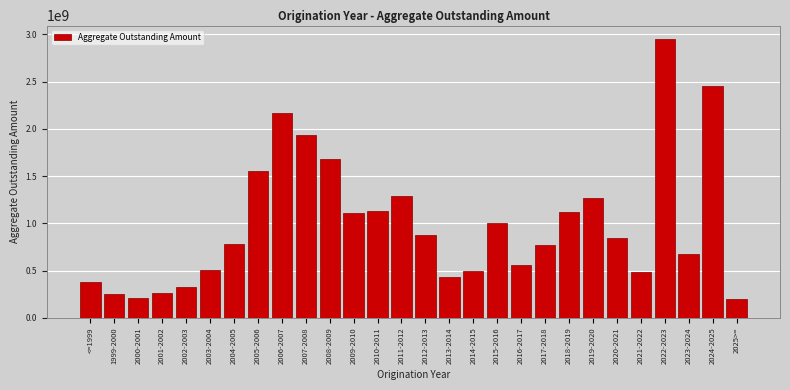

Is it true that the value at 2003-2004 is 287615821.9?

False